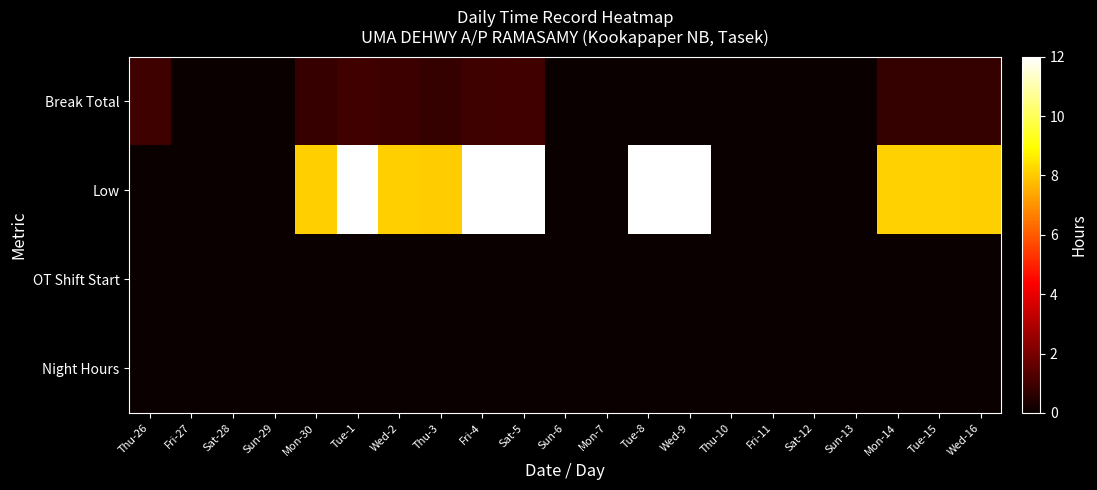

At which category is the sum across all series the highest?

Tue-1